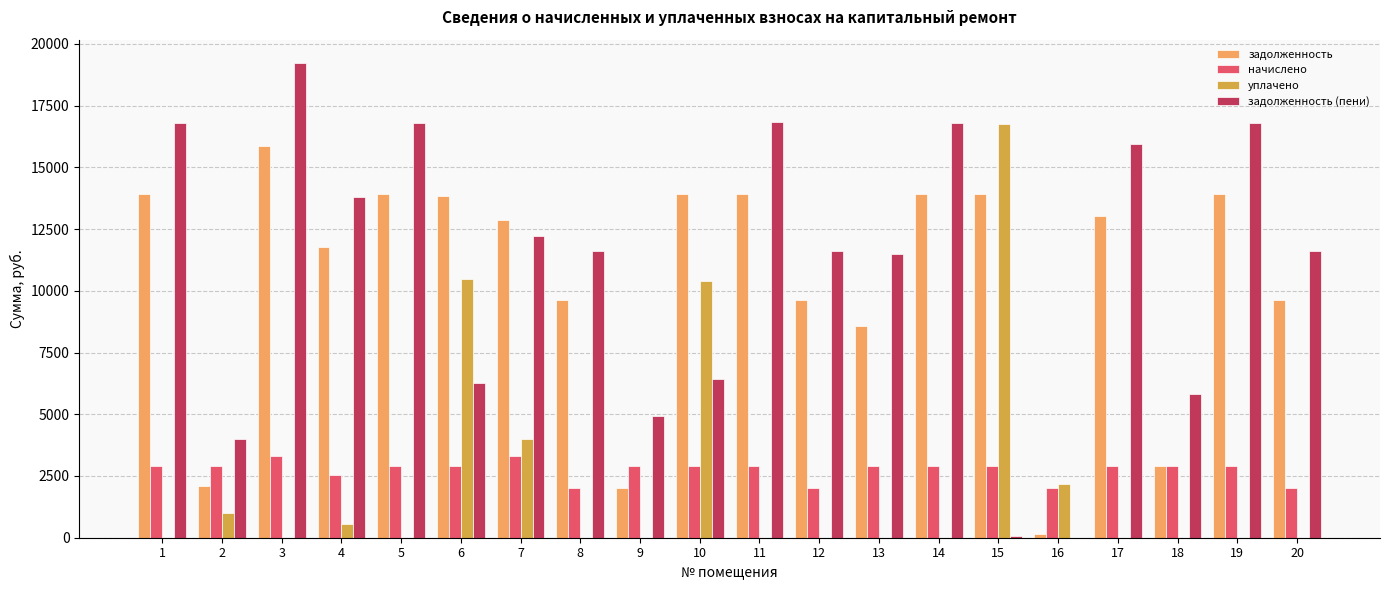

What is the maximum value shown in the chart?

19211.8